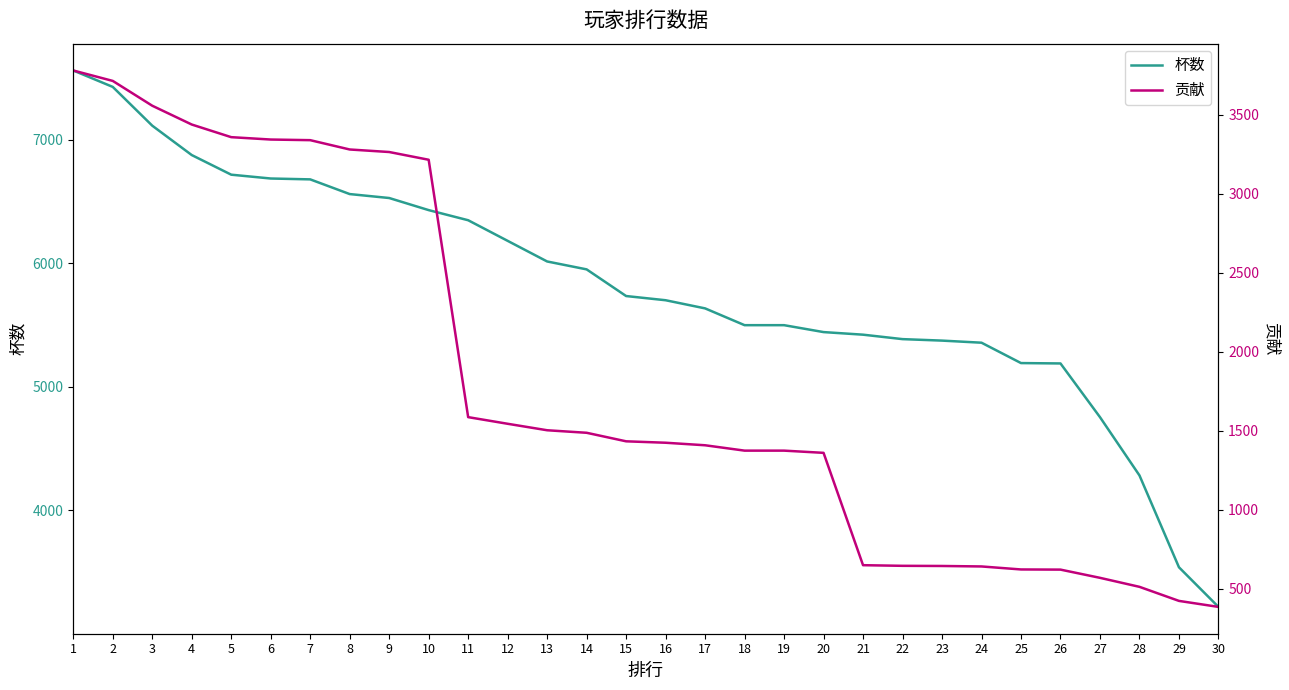

At which category is the sum across all series the highest?

1